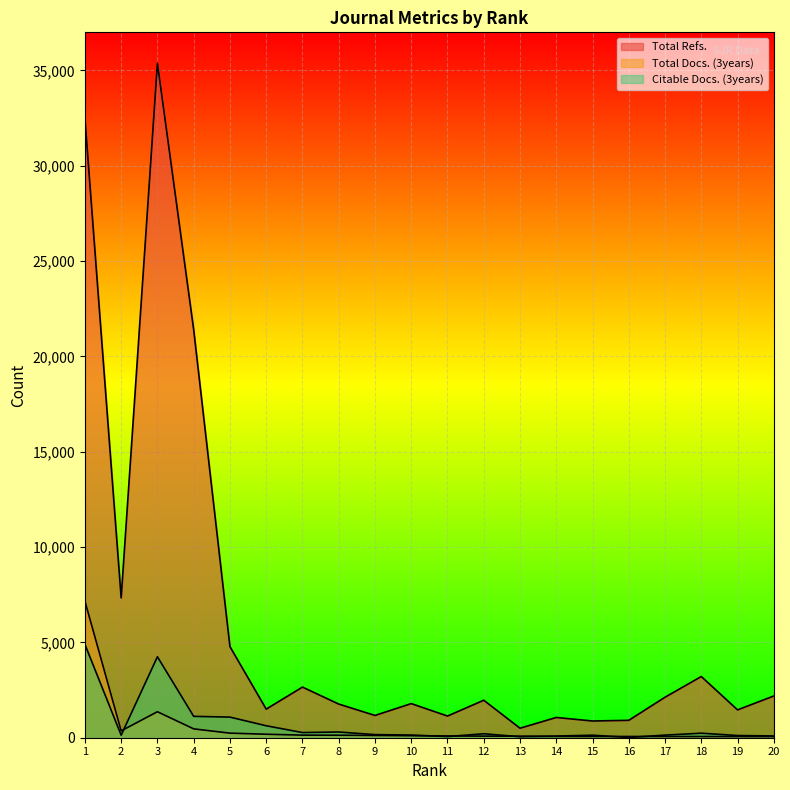

What is the sum of the Total Refs. values at 4 and 14?

22465